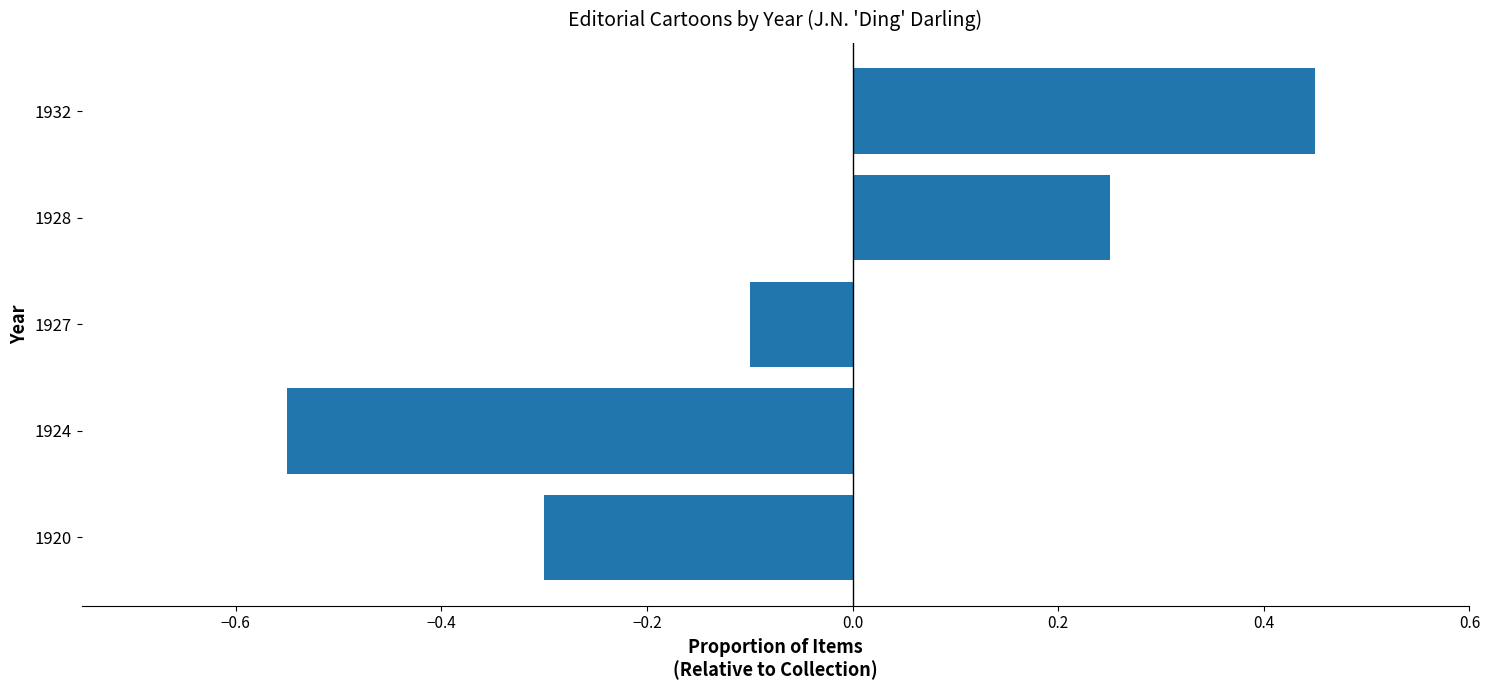

List the labels in order of value, largest first.

1932, 1928, 1927, 1920, 1924